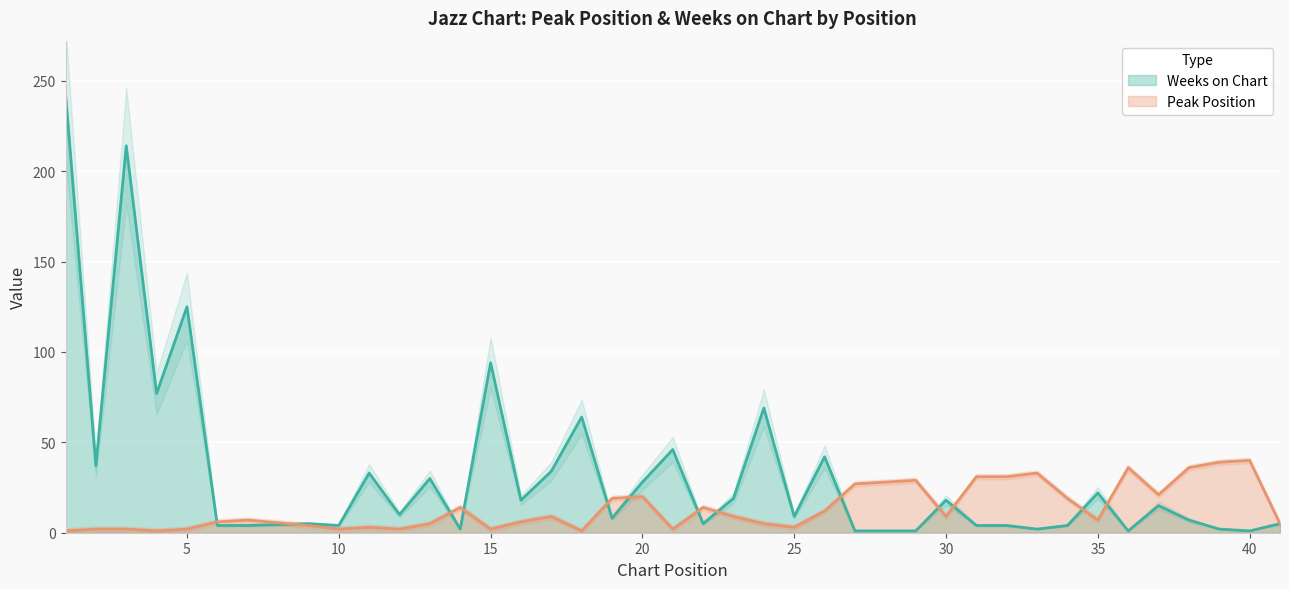

What are all the series names shown in the legend?

Peak Position, Weeks on Chart